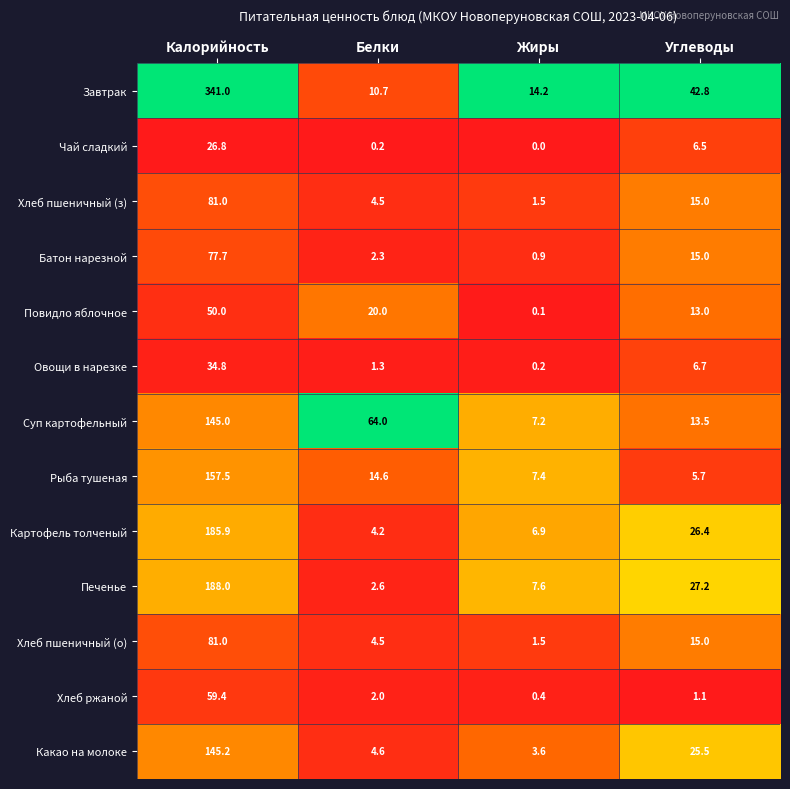

What is the sum of the Хлеб пшеничный (з) values at Белки and Калорийность?

85.5